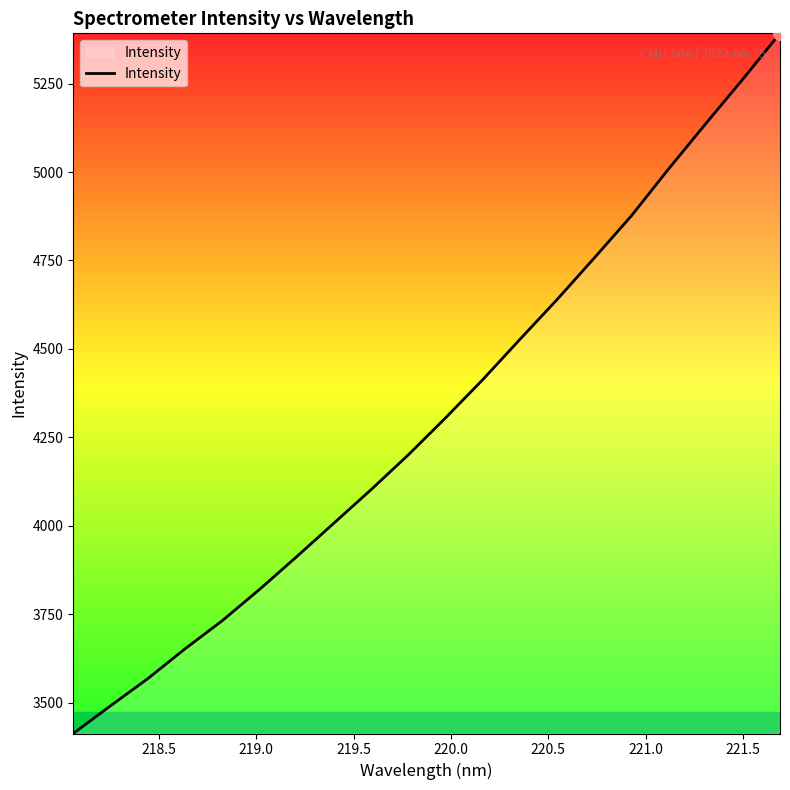

What is the smallest value displayed?

3412.5